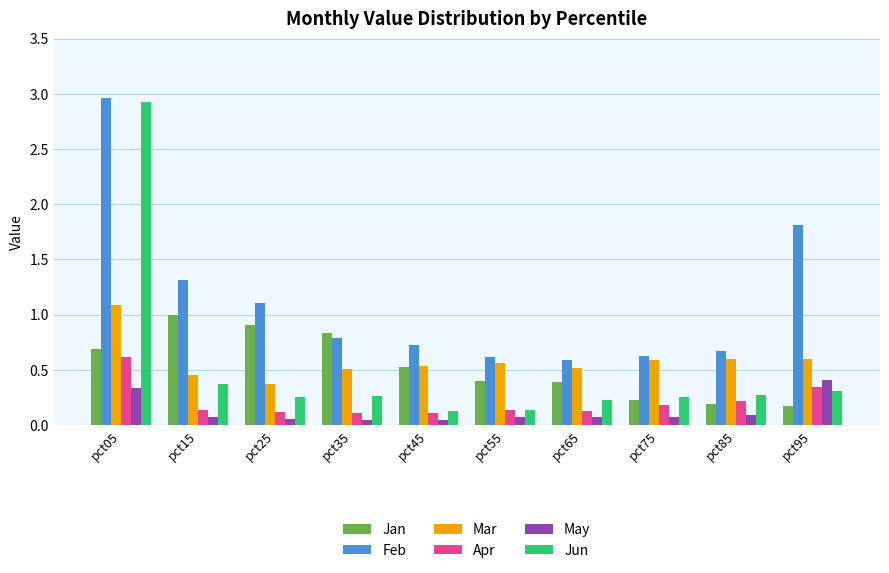

Which category has the lowest value in the Feb series?

pct65